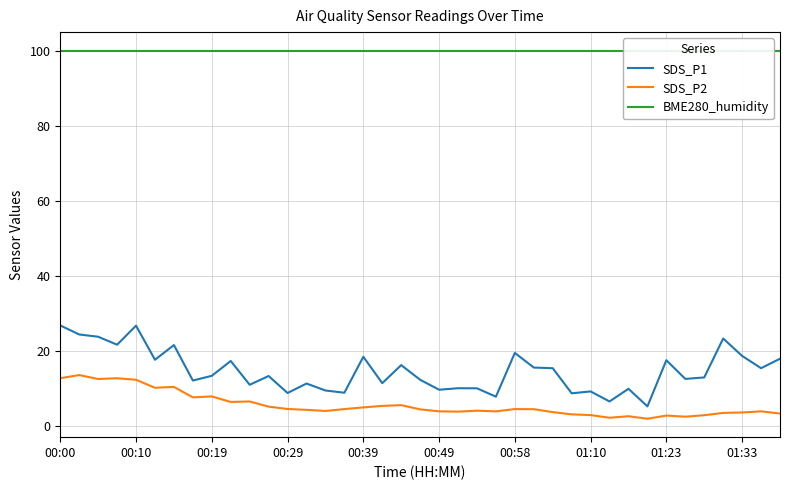

What is the lowest value of the SDS_P1 series?

5.3